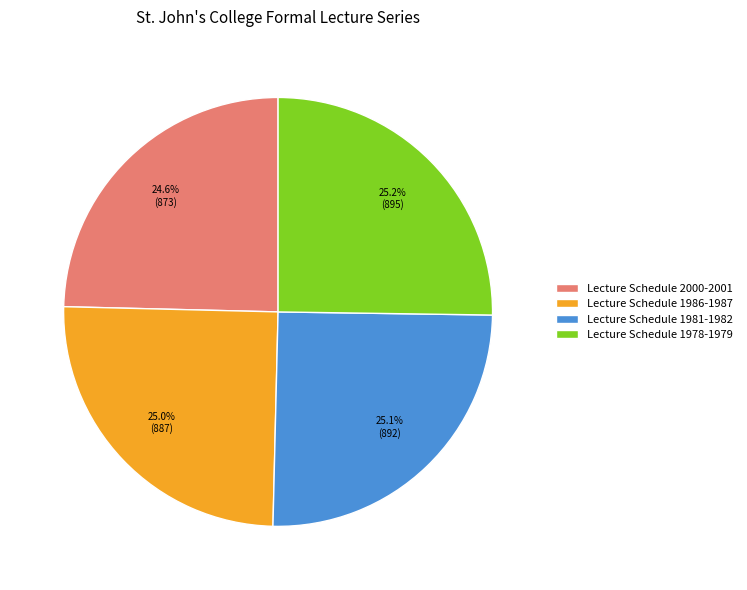

What percentage is NOT represented by Lecture Schedule 1981-1982?

74.9%